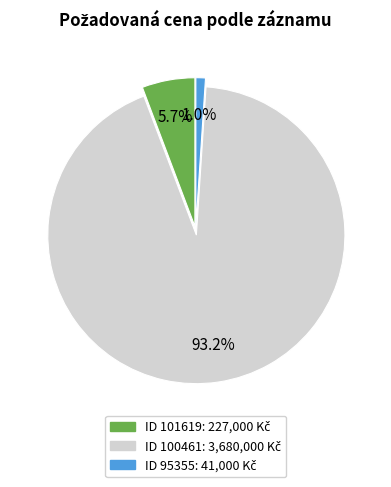

Does any single category account for the majority?

Yes